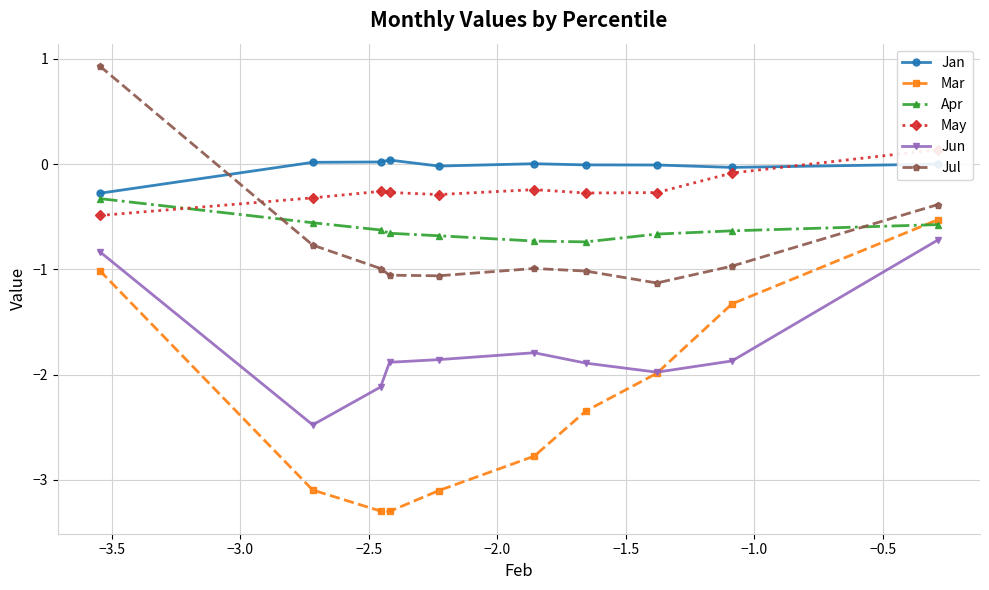

At how many categories does at least one series exceed 0?

6